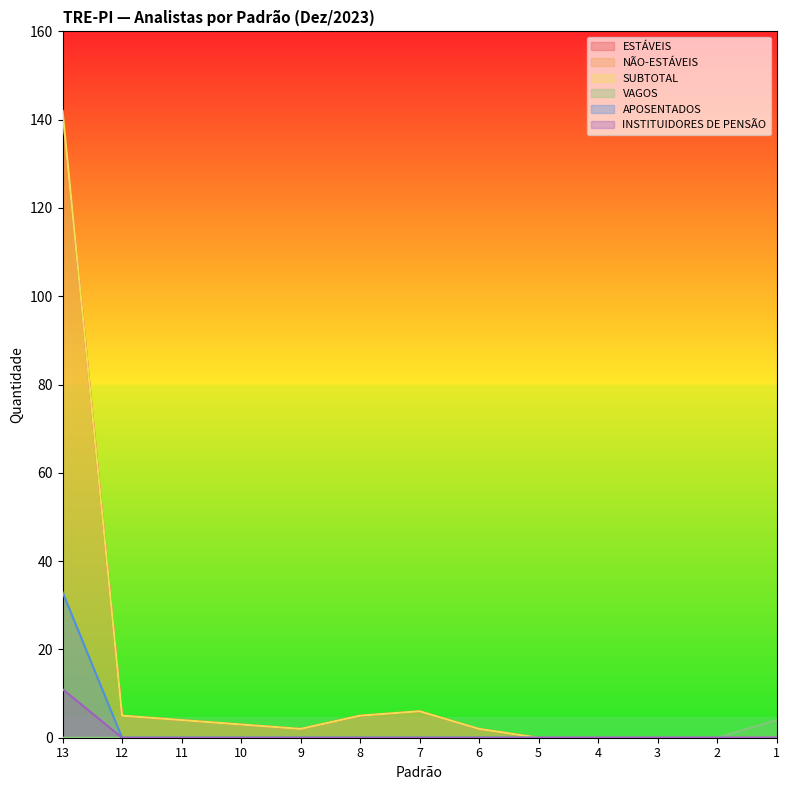

Which series has the largest total across all categories?

ESTÁVEIS